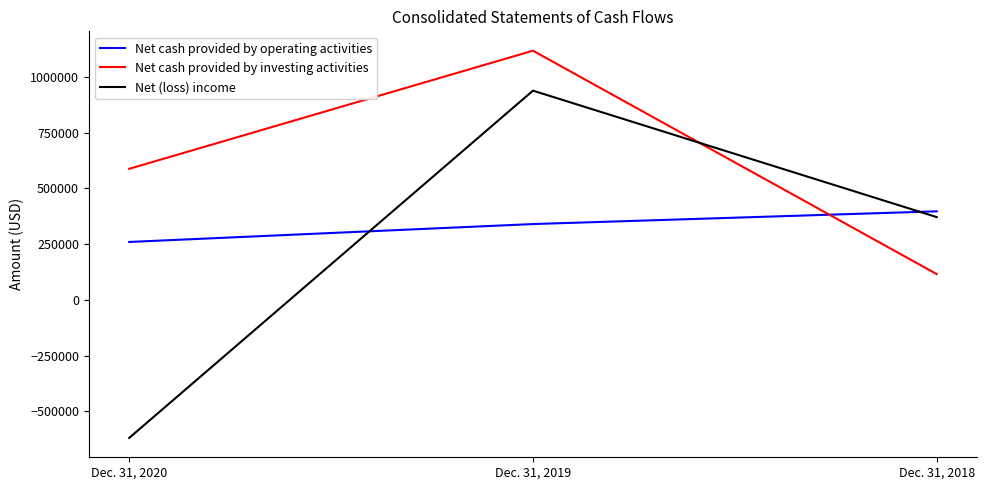

What is the spread (max minus min) of values at Dec. 31, 2019?

776991